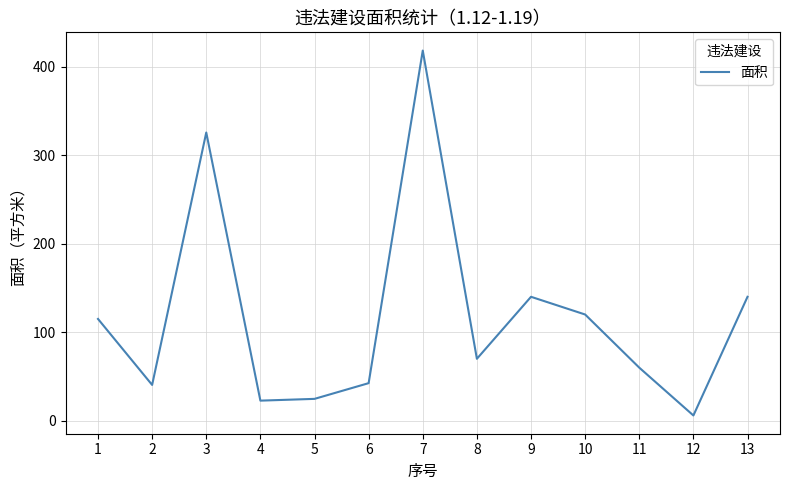

What is the ratio of the value at 4 to the value at 3?

0.1